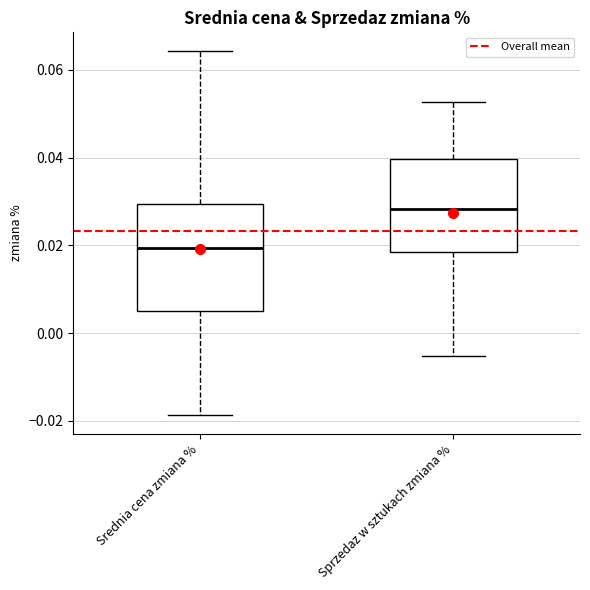

Which box's median line is the highest?

Sprzedaz w sztukach zmiana %